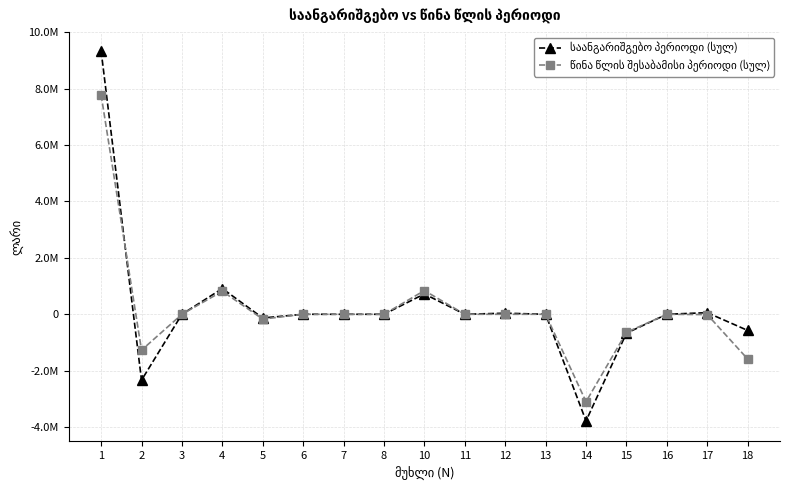

The წინა წლის შესაბამისი პერიოდი (სულ) series shows -1080370.5 at 15. True or false?

False